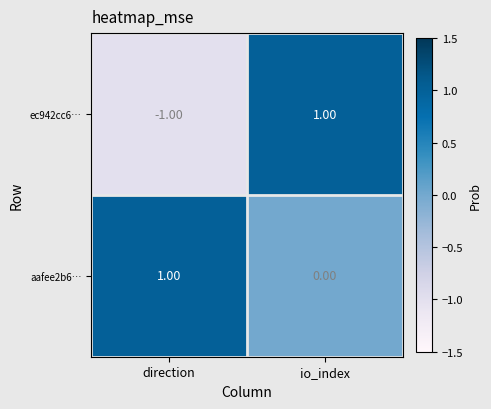

At how many categories does at least one series exceed 0?

2